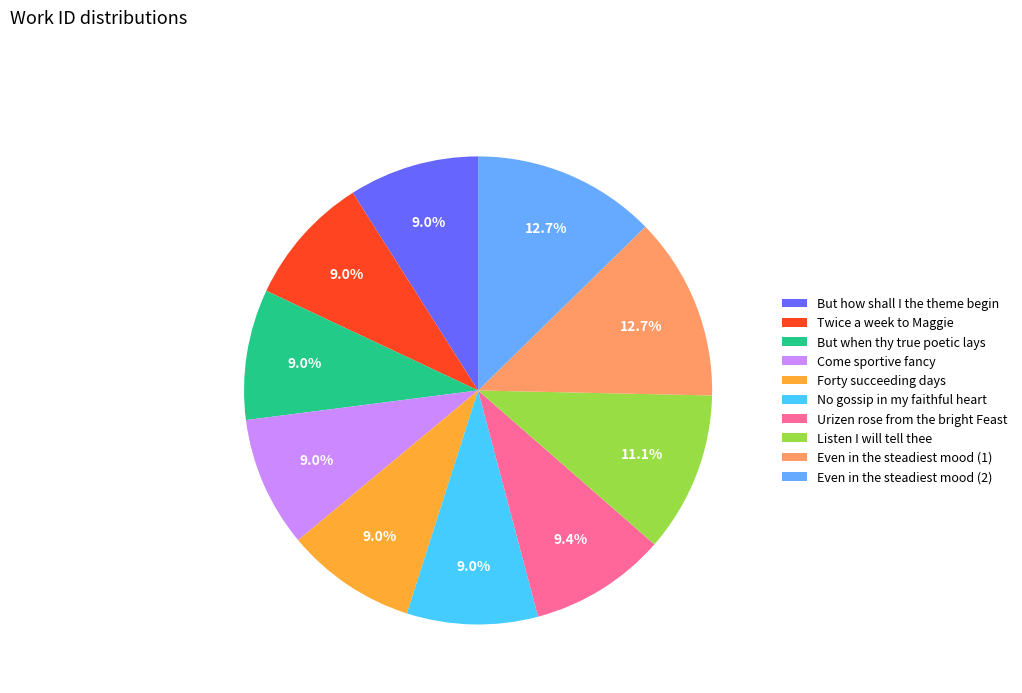

To the nearest percent, what is the average slice percentage?

10%